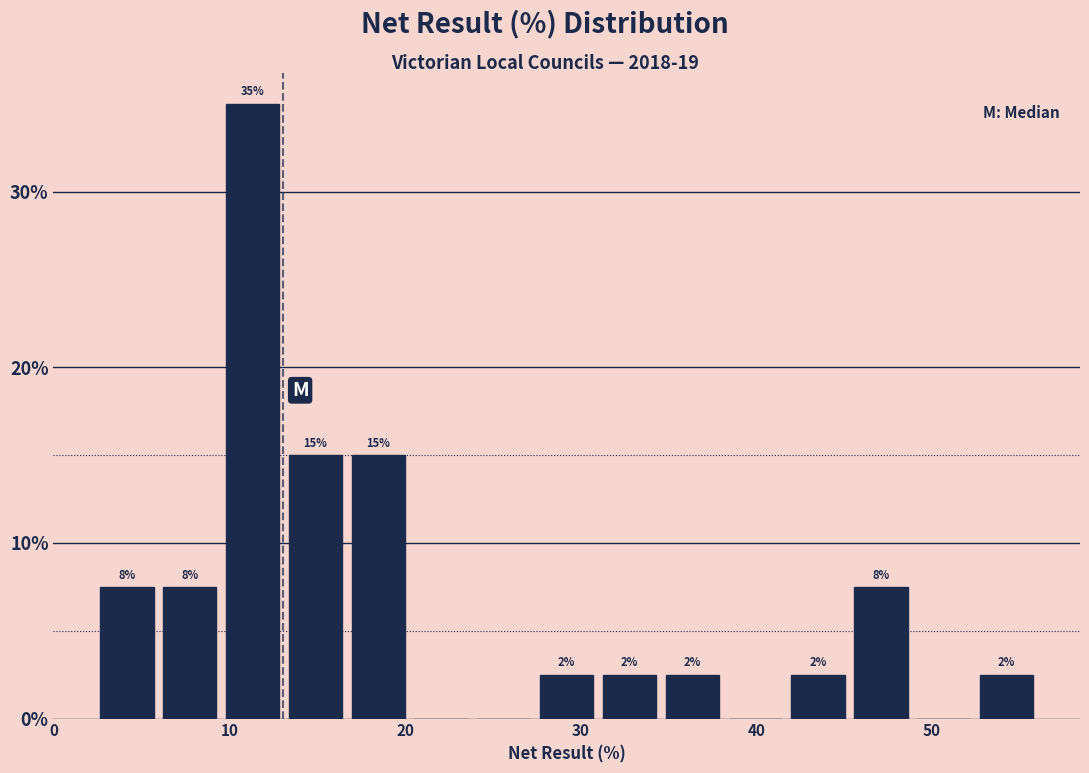

Read against the x-axis, roughly where is the centre of the tallest bar?

11